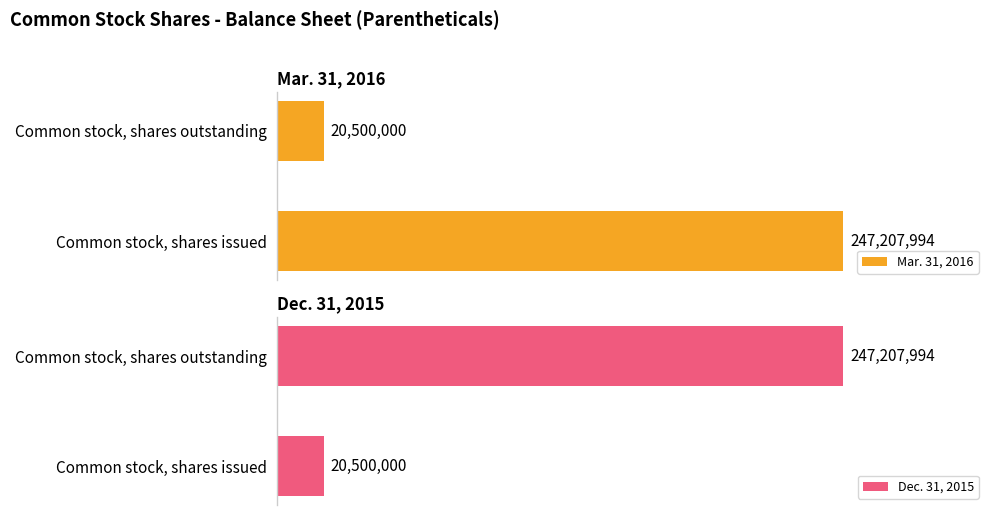

Reading left to right, what are all the values shown in this chart?

Mar. 31, 2016: Common stock, shares issued=247207994	Common stock, shares outstanding=20500000
Dec. 31, 2015: Common stock, shares issued=20500000	Common stock, shares outstanding=247207994